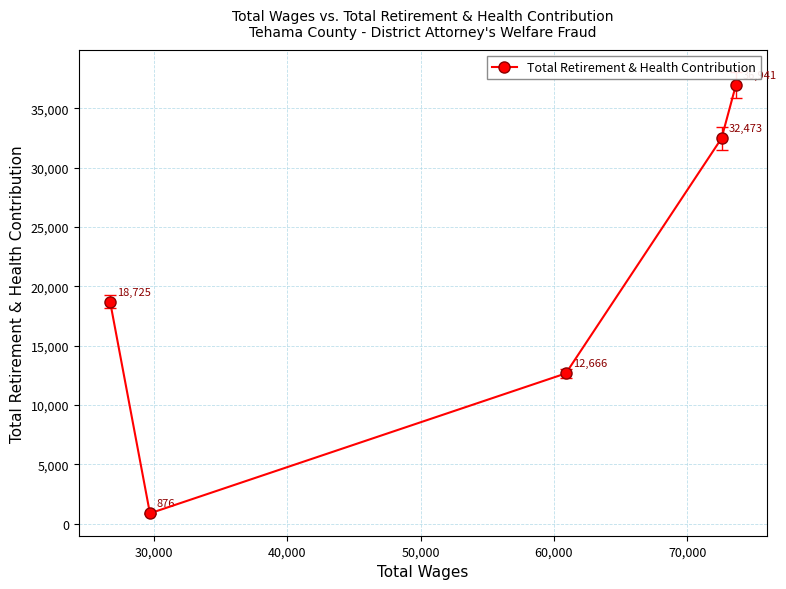

What is the difference between the maximum and minimum values?

36065